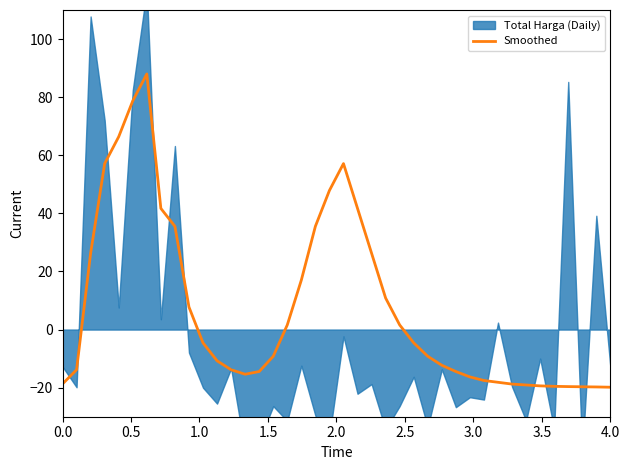

What is the minimum value for Smoothed?

-19.8